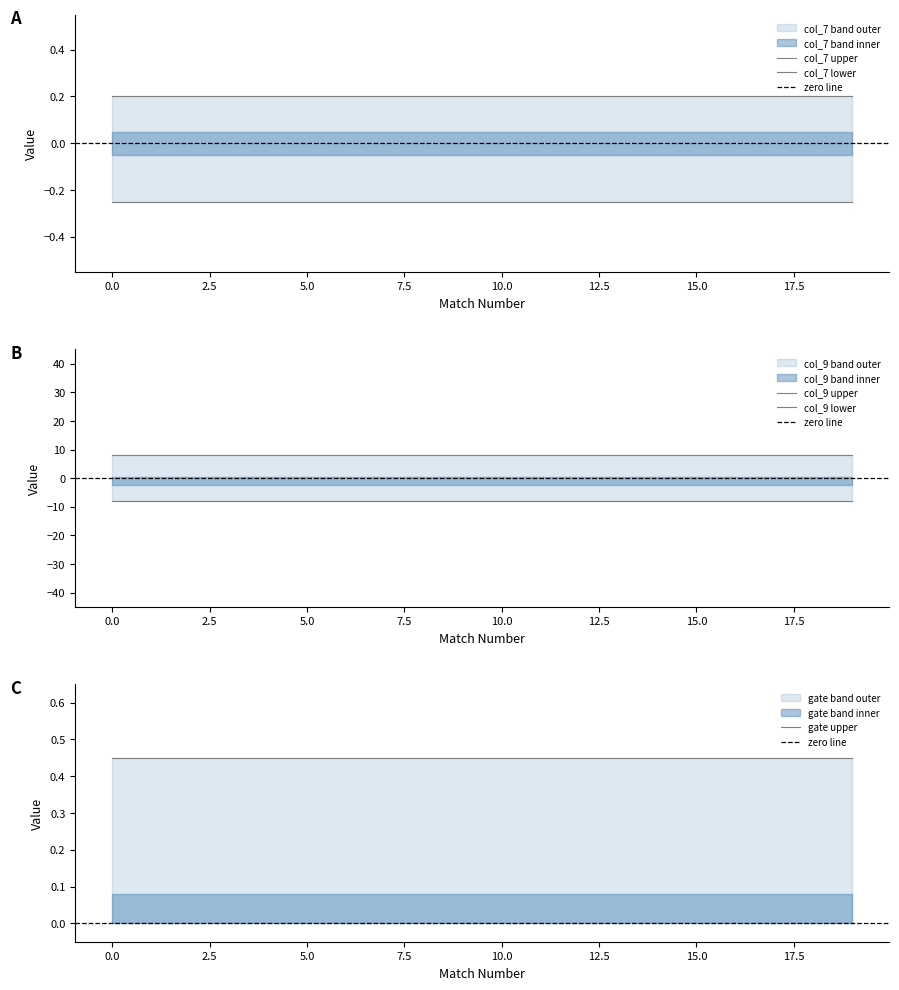

What is the greatest value displayed?

19